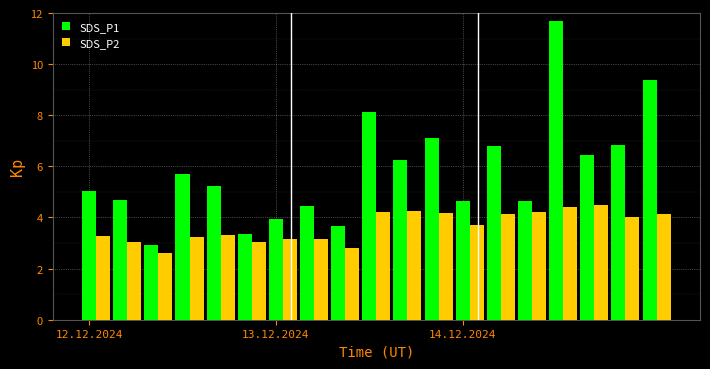

What is the sum of all SDS_P2 values?

69.4